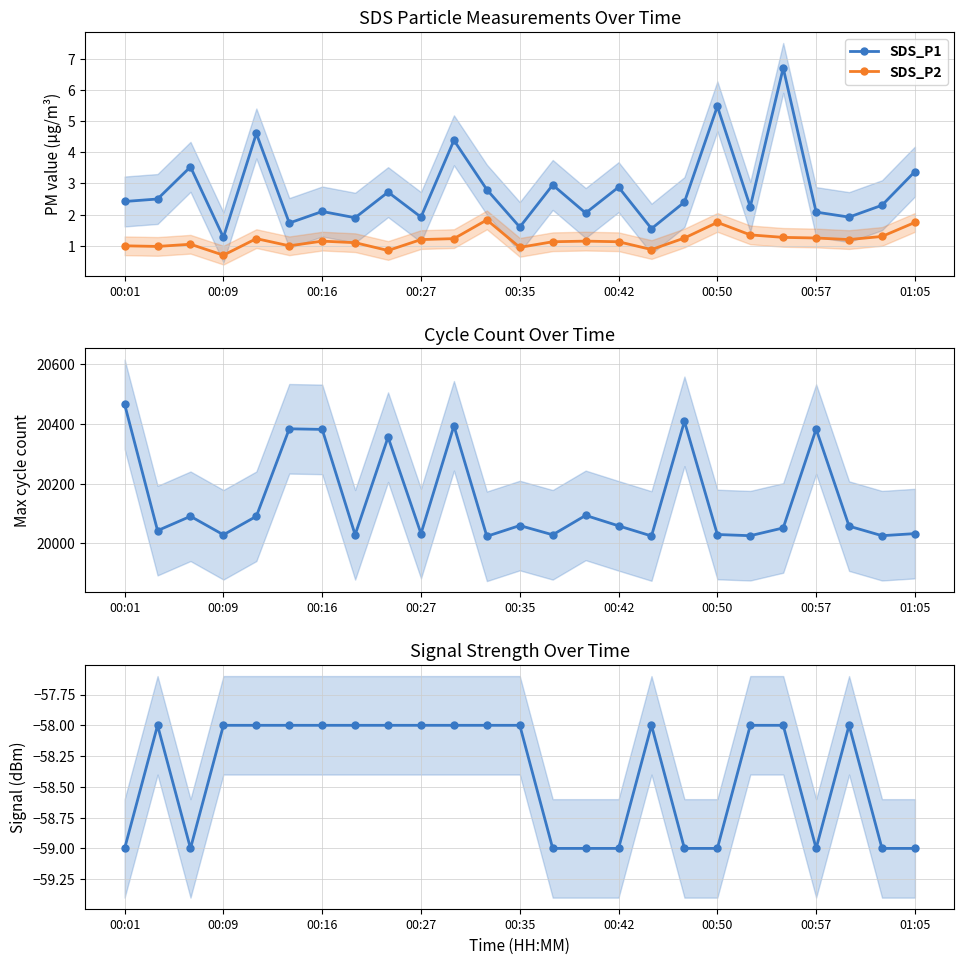

In Signal, how many points are lower than both neighbors (excluding endpoints)?

2